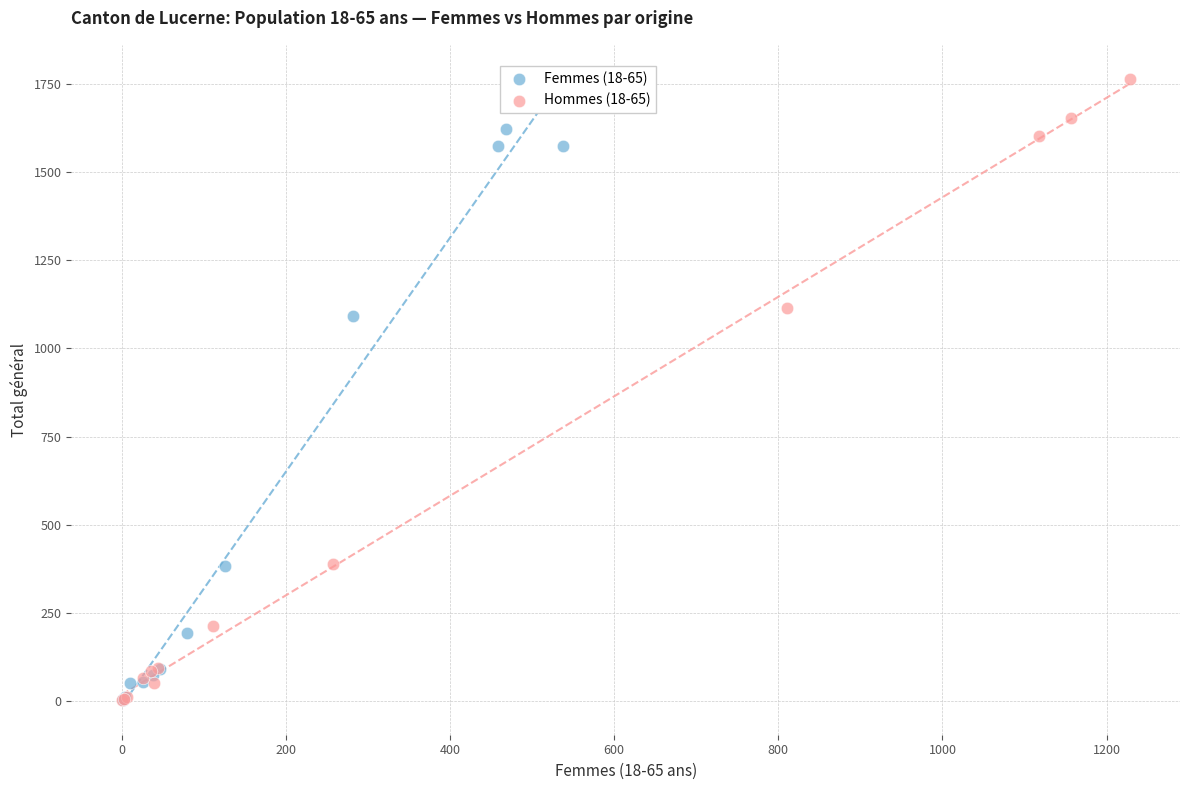

Which series has the widest spread of Y values?

Hommes (18-65)